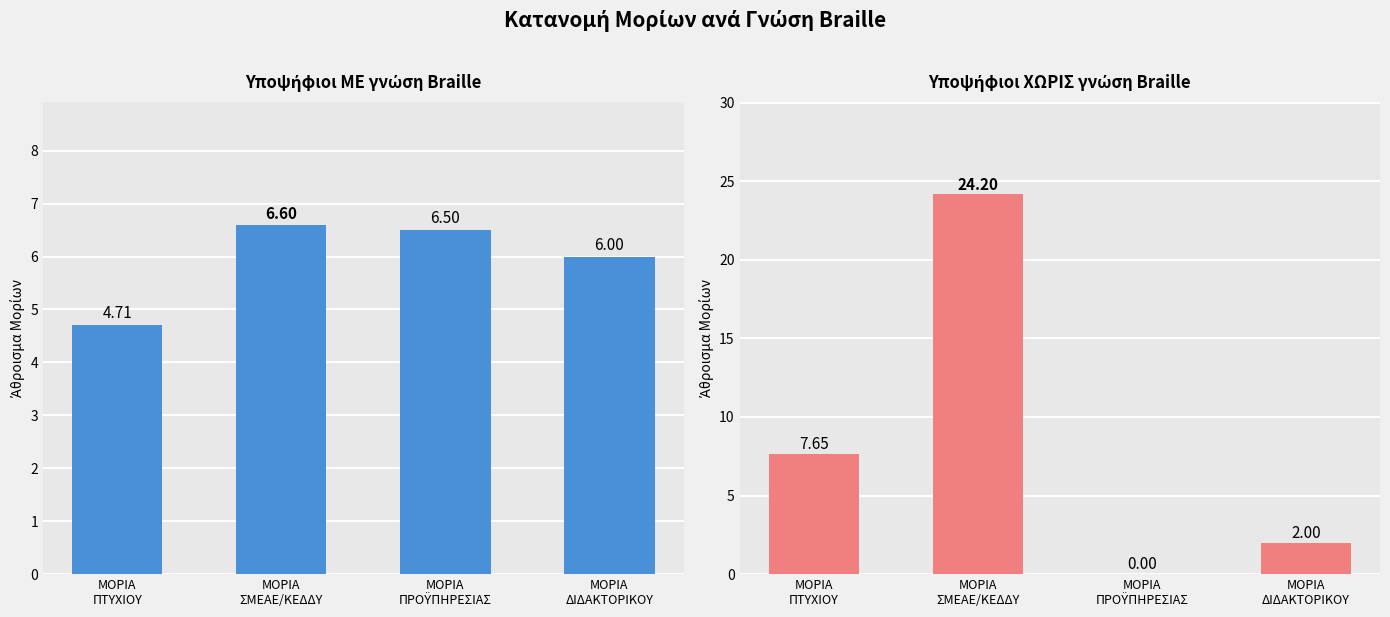

Rank the series by their average value, from lowest to highest.

ΝΑΙ (Braille), ΟΧΙ (Braille)